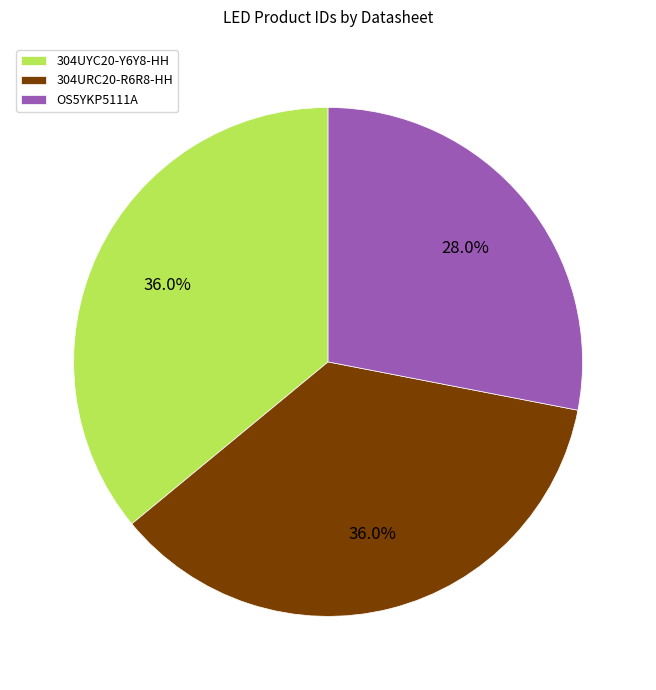

Approximately how many times larger is the value at 304URC20-R6R8-HH compared to OS5YKP5111A?

1.3